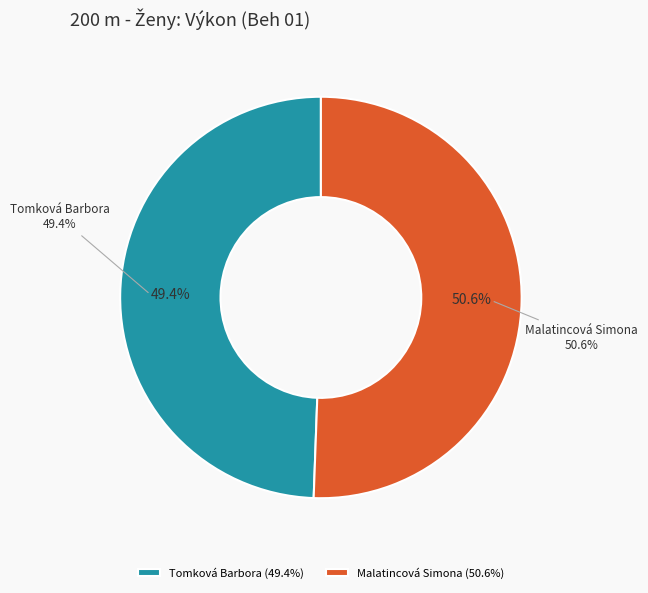

To the nearest percent, what percentage of the pie is Tomková Barbora?

49%